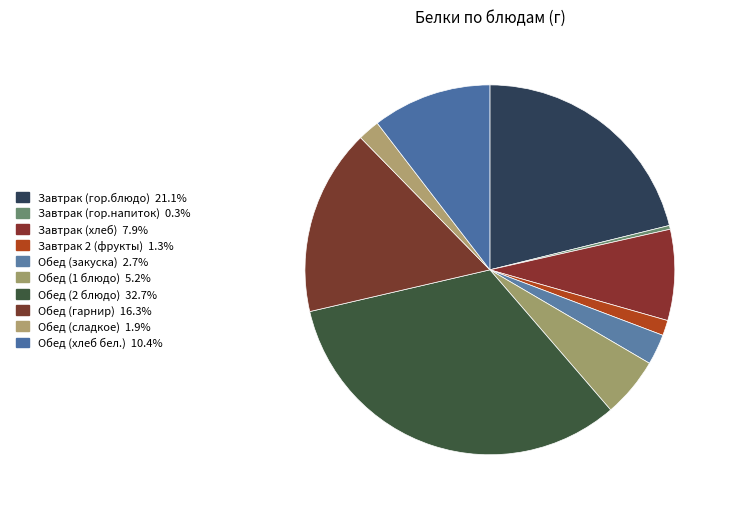

Which has a higher value, Обед (гарнир) or Обед (2 блюдо)?

Обед (2 блюдо)